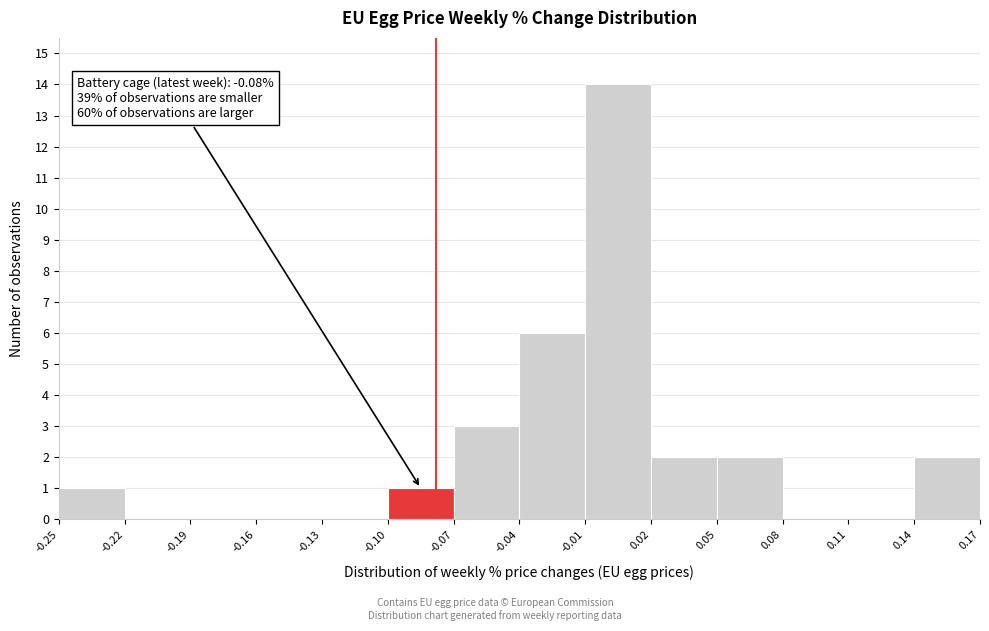

Over which range of the x-axis is the bar tallest?

-0.01 to 0.02